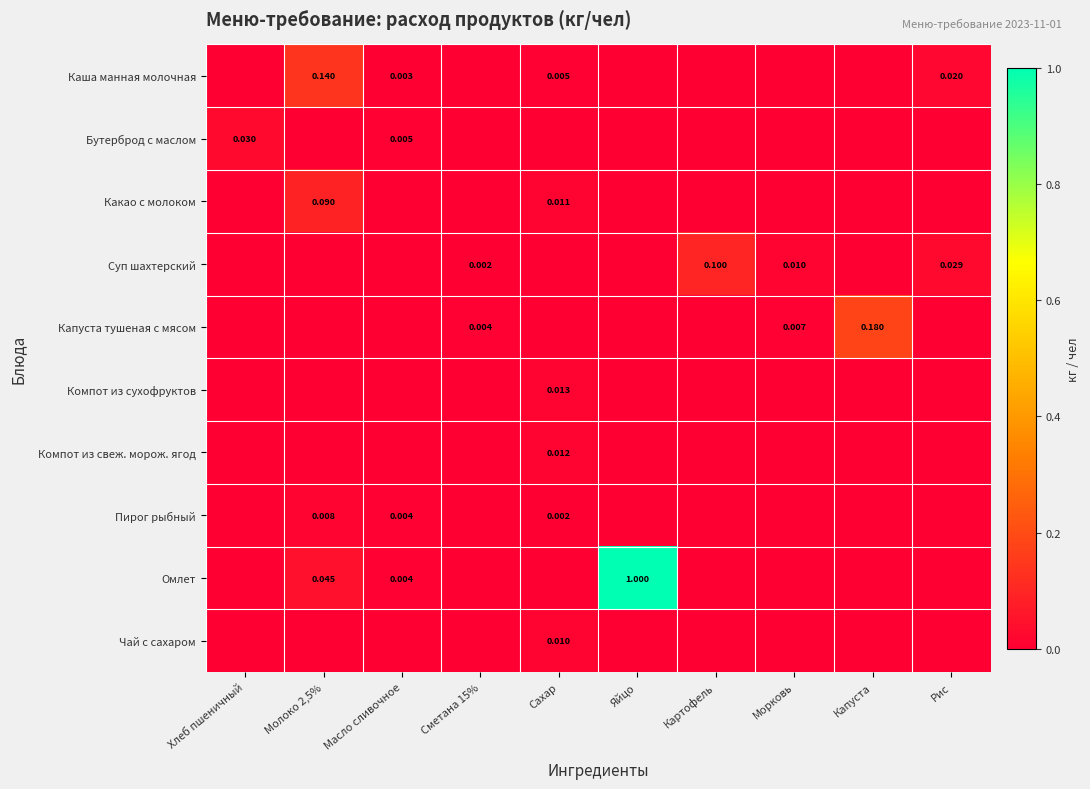

How many categories are shown in the chart?

10